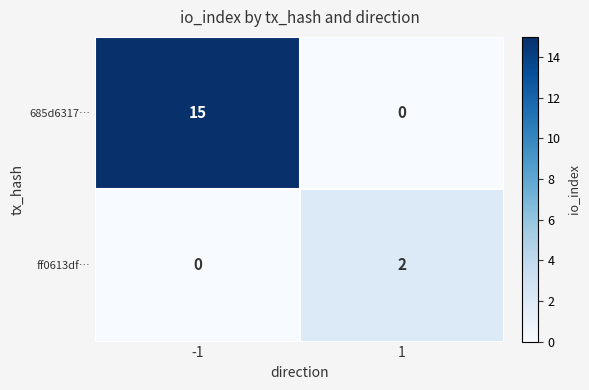

Which series has the largest total across all categories?

685d6317…